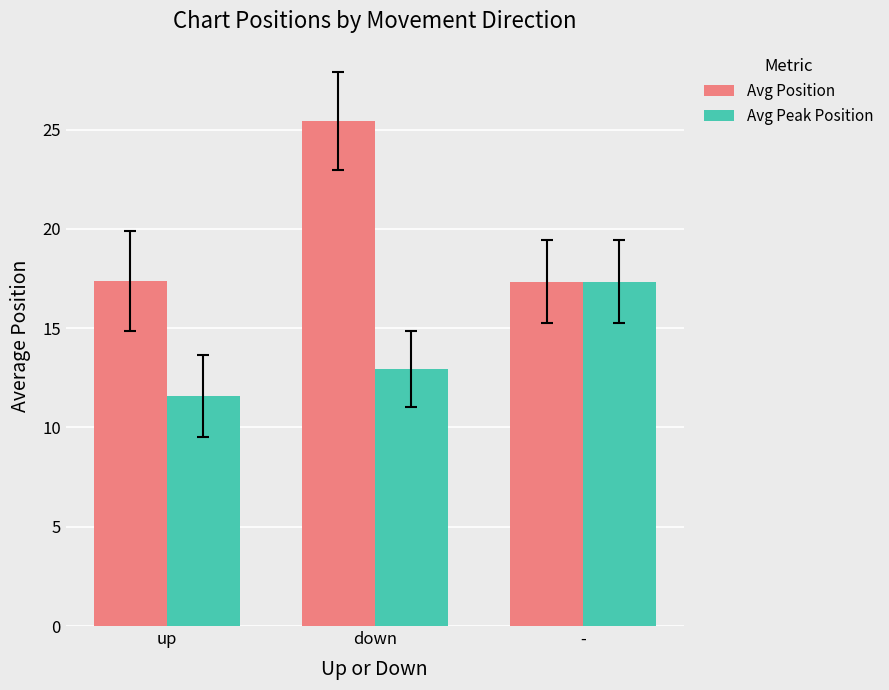

How many groups of bars are there?

3